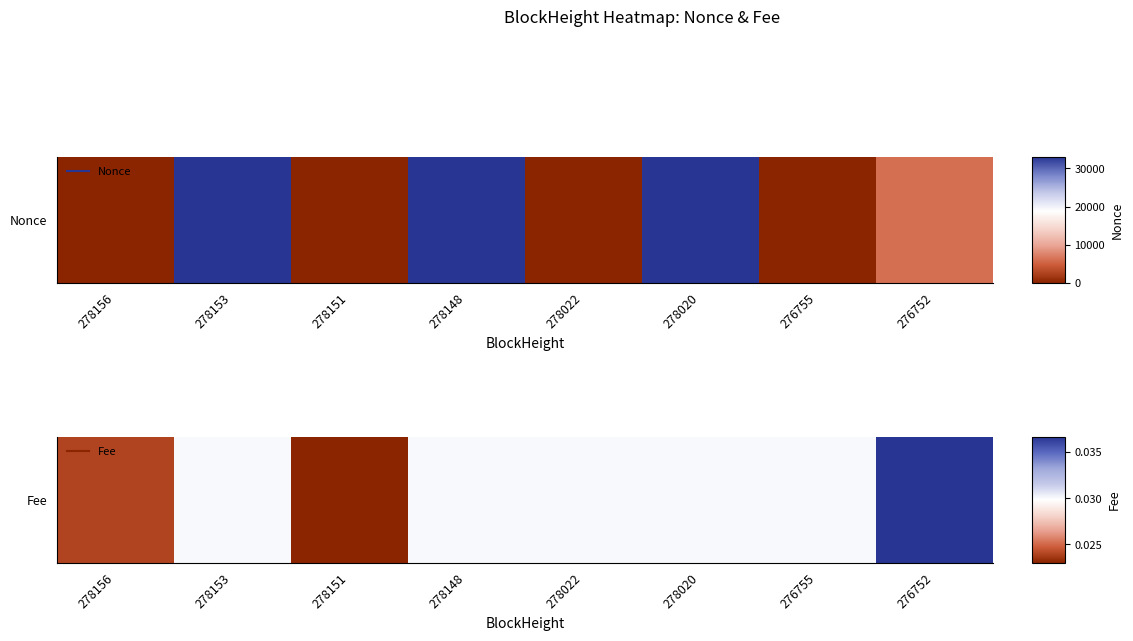

What is the sum of the values at 276752 and 278022?

0.1